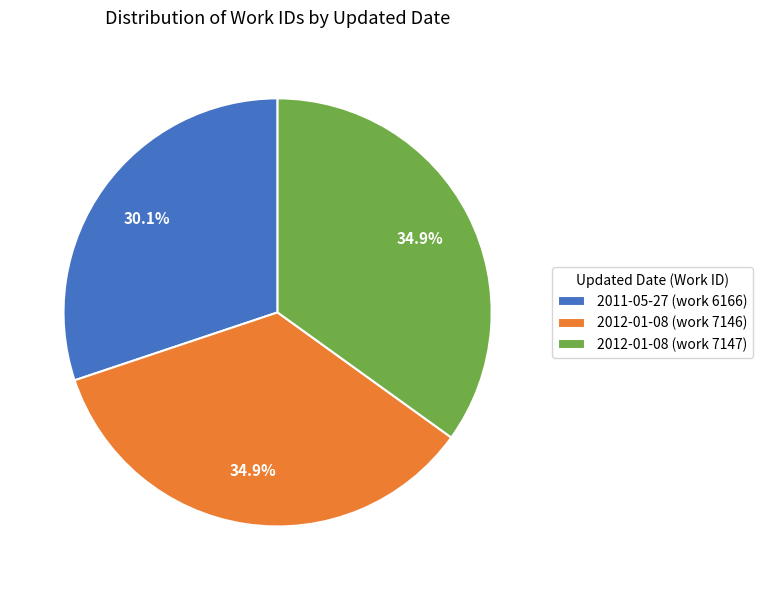

Does 2011-05-27 (work 6166) represent more than half of the total?

No